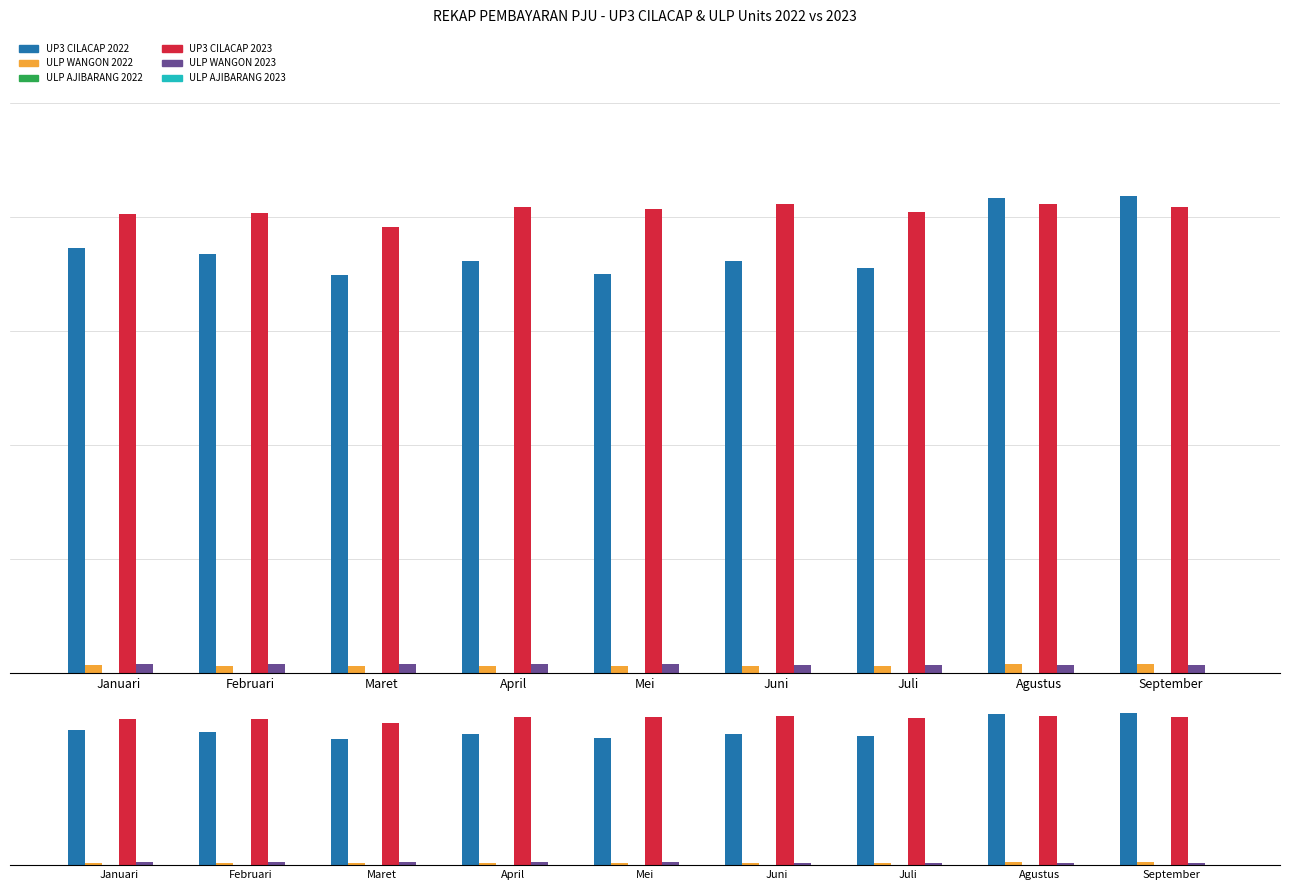

Reading left to right, transcribe all the data shown in this chart.

UP3 CILACAP 2022: 18.6	18.4	17.4	18.1	17.5	18.1	17.8	20.9	20.9
ULP WANGON 2022: 0.3	0.3	0.3	0.3	0.3	0.3	0.3	0.4	0.4
ULP AJIBARANG 2022: 0.0	0.0	0.0	0.0	0.0	0.0	0.0	0.0	0.0
UP3 CILACAP 2023: 20.1	20.2	19.6	20.4	20.4	20.6	20.2	20.6	20.5
ULP WANGON 2023: 0.4	0.4	0.4	0.4	0.4	0.4	0.4	0.4	0.4
ULP AJIBARANG 2023: 0.0	0.0	0.0	0.0	0.0	0.0	0.0	0.0	0.0